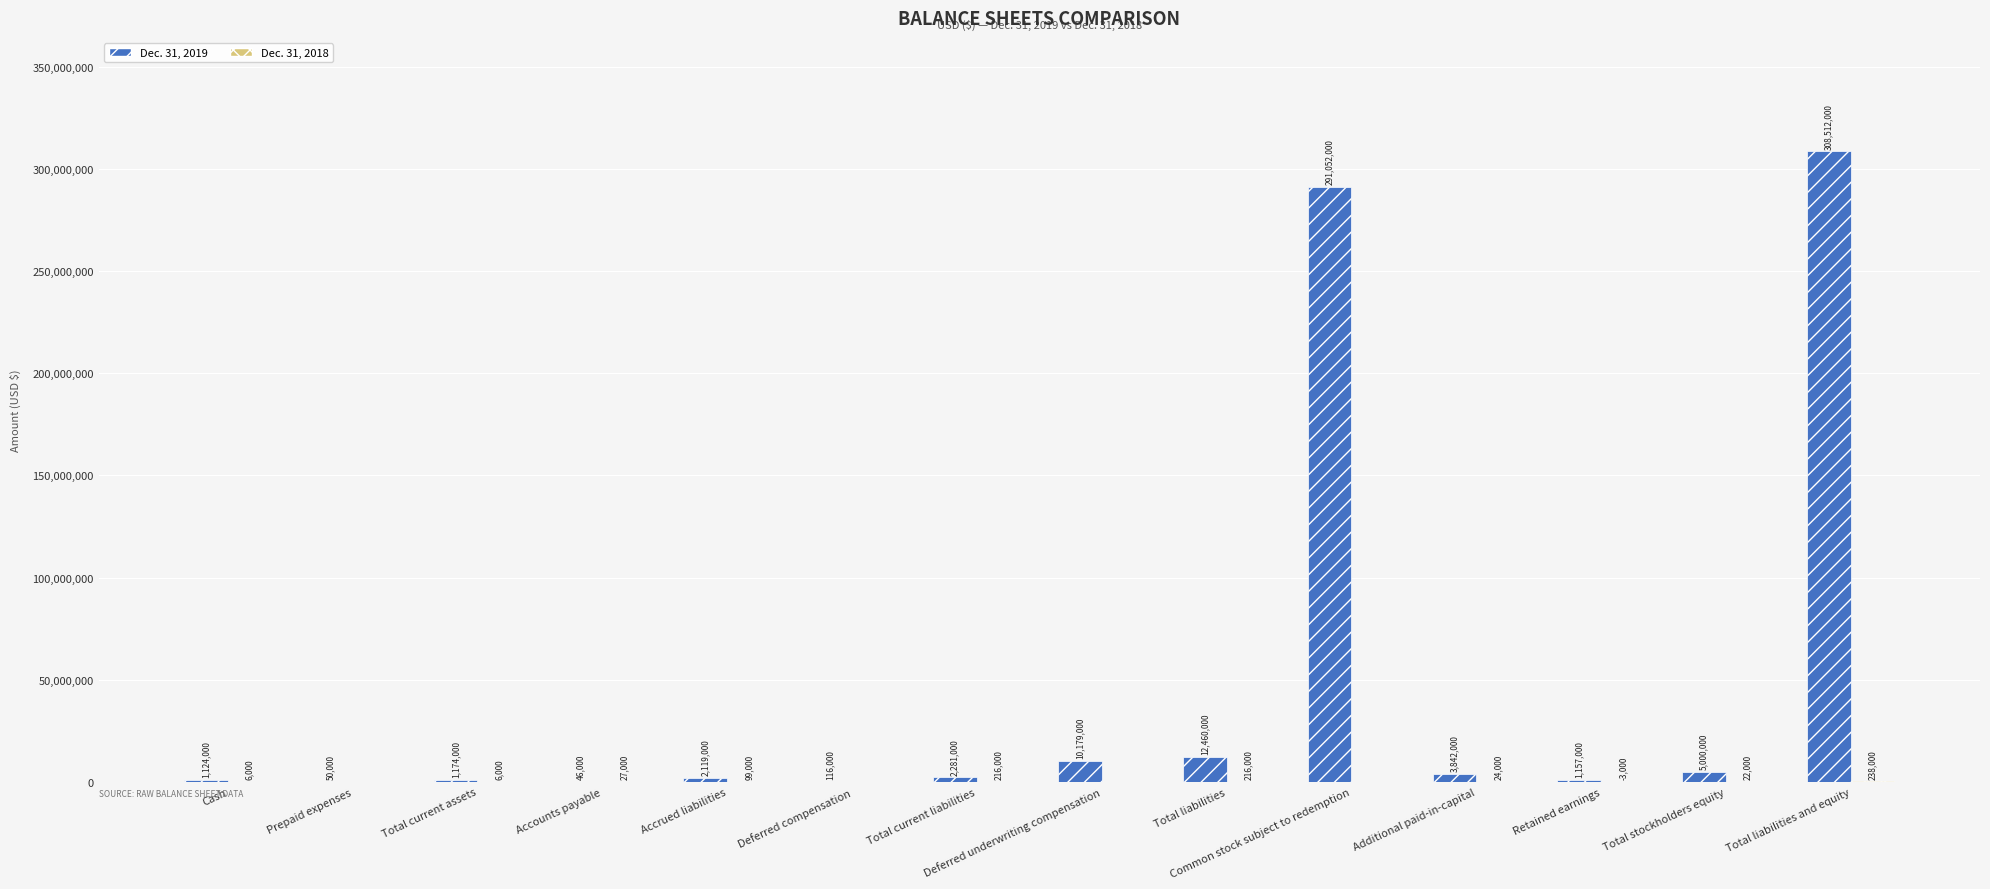

How many groups of bars are there?

14